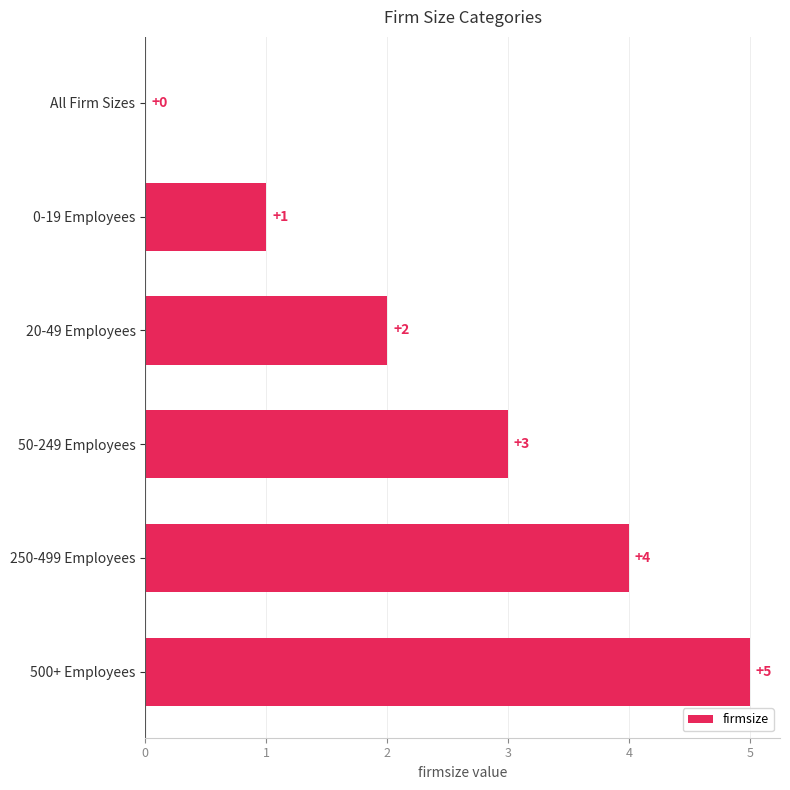

What is the change in value from 50-249 Employees to 250-499 Employees?

+1